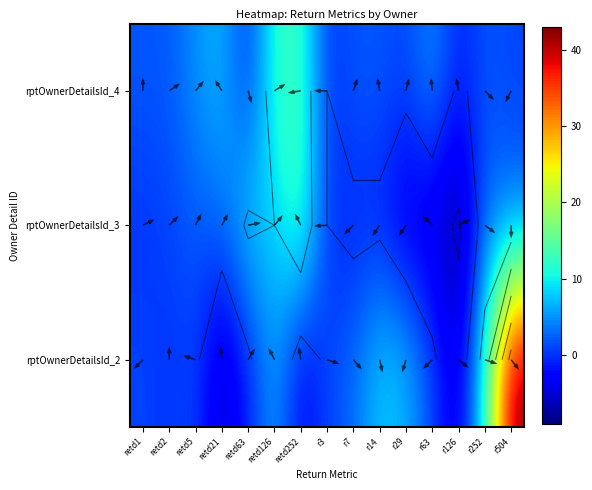

At which category is the sum across all series the highest?

r504